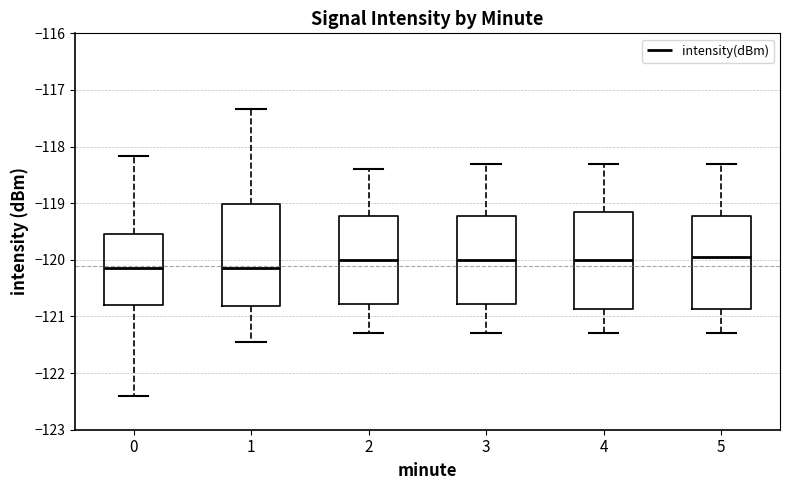

Where does the lower whisker of the box at x = 0 end on the y-axis? The values are not printed on the chart, so give them approximately, as read against the axis.

-122.4